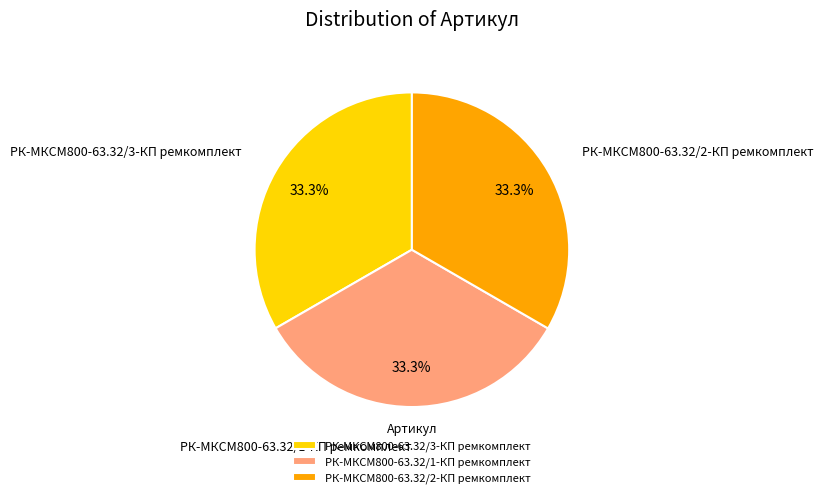

What is the ratio of the value at РК-МКСМ800-63.32/3-КП ремкомплект to the value at РК-МКСМ800-63.32/2-КП ремкомплект?

1.0